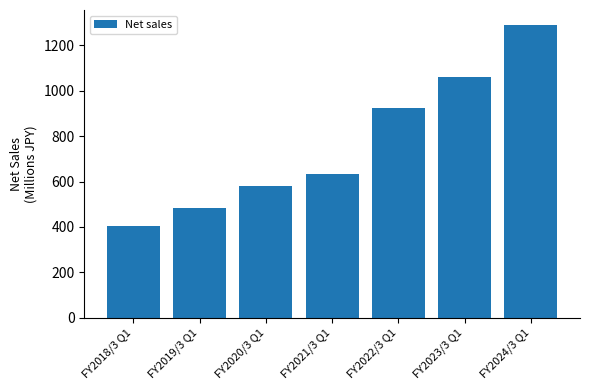

At which label is the value closest to 848?

FY2022/3 Q1